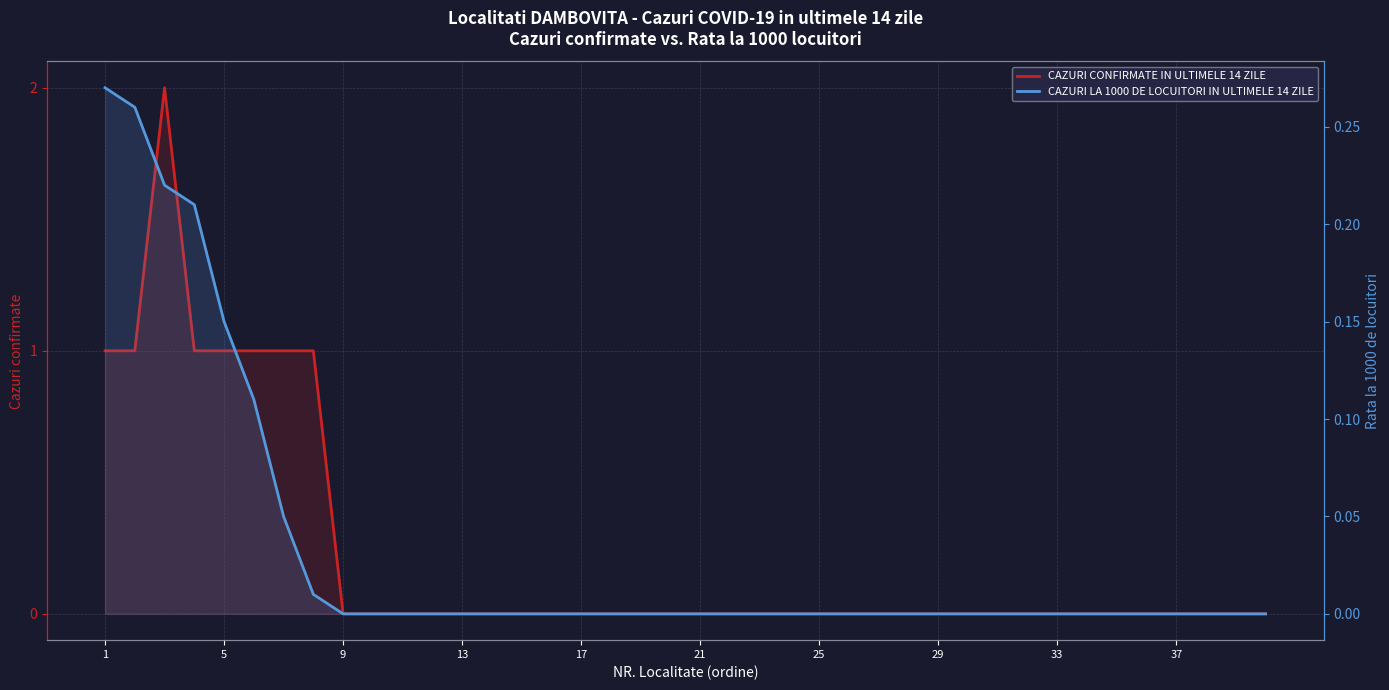

What is the highest value of the CAZURI CONFIRMATE IN ULTIMELE 14 ZILE series?

2.0